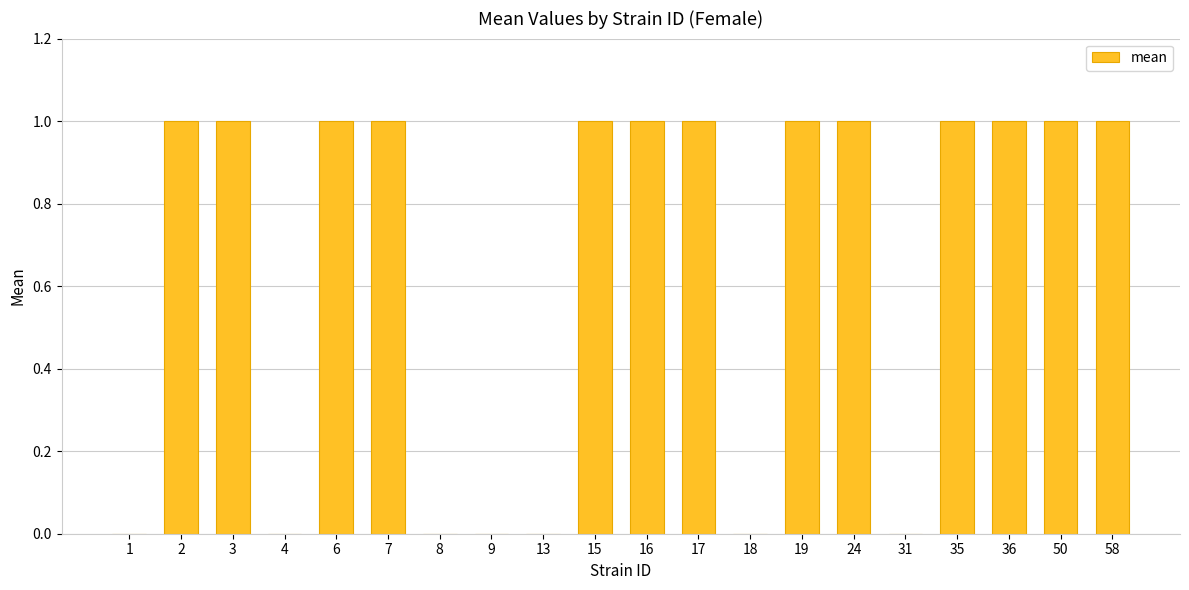

Reading left to right, list all the values displayed in this chart.

0	1	1	0	1	1	0	0	0	1	1	1	0	1	1	0	1	1	1	1